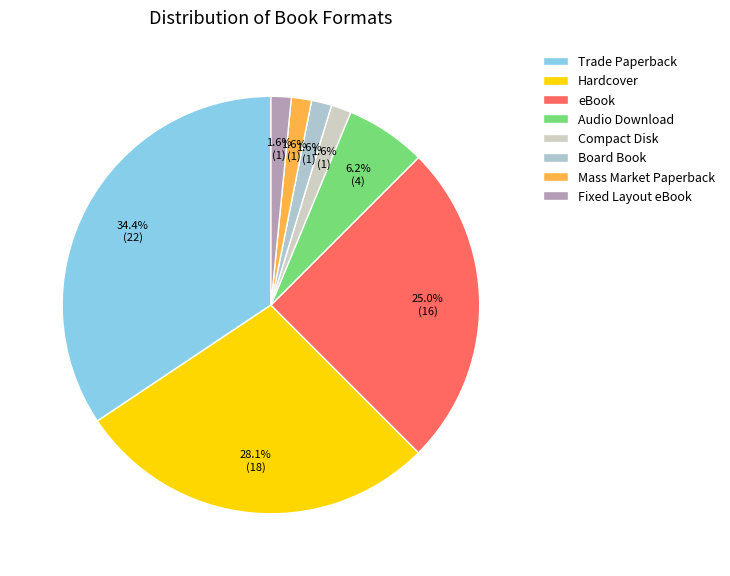

Is there any slice that represents more than half of the pie?

No